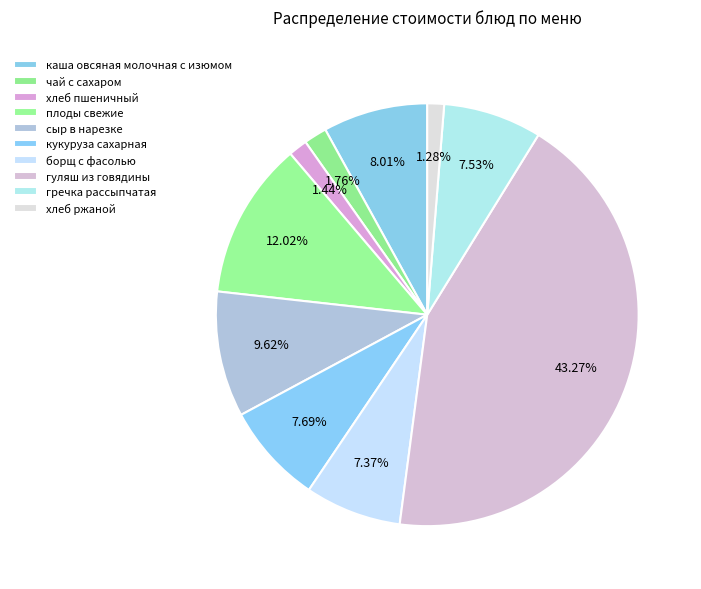

To the nearest percent, what portion does хлеб пшеничный represent?

1%